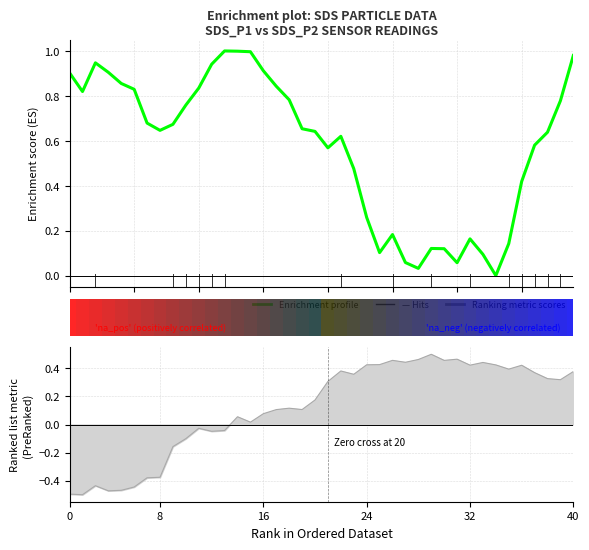

How many points are higher than both their immediate neighbors (excluding endpoints)?

6